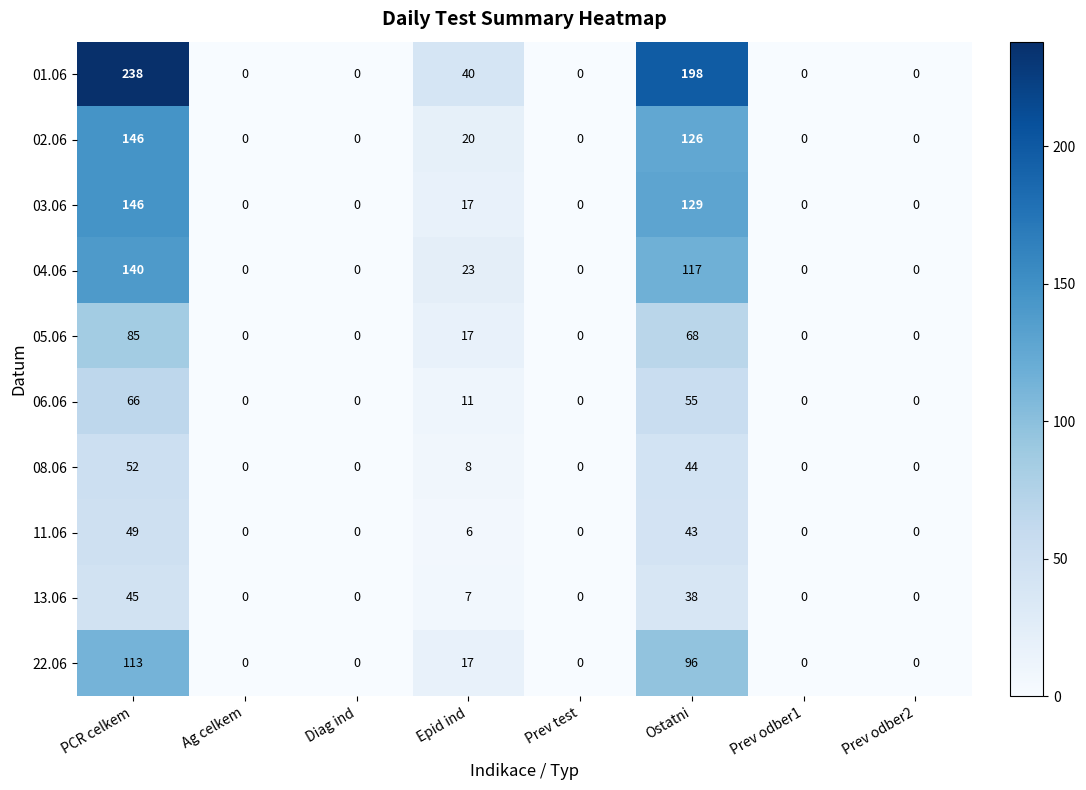

What is the maximum value shown in the chart?

238